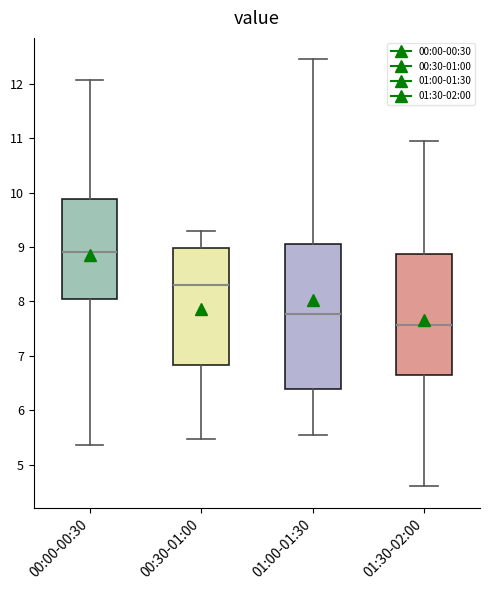

Reading left to right, transcribe this box plot: for each box, give where its median line is, the range the box spans, and where its two whiskers end, as read against the y-axis. The values are not printed on the chart, so give them approximately, as read against the axis.

00:00-00:30: median 8.9, box 8.0 to 9.9, whiskers 5.4 to 12.1
00:30-01:00: median 8.3, box 6.8 to 9.0, whiskers 5.5 to 9.3
01:00-01:30: median 7.8, box 6.4 to 9.1, whiskers 5.6 to 12.5
01:30-02:00: median 7.6, box 6.6 to 8.9, whiskers 4.6 to 11.0